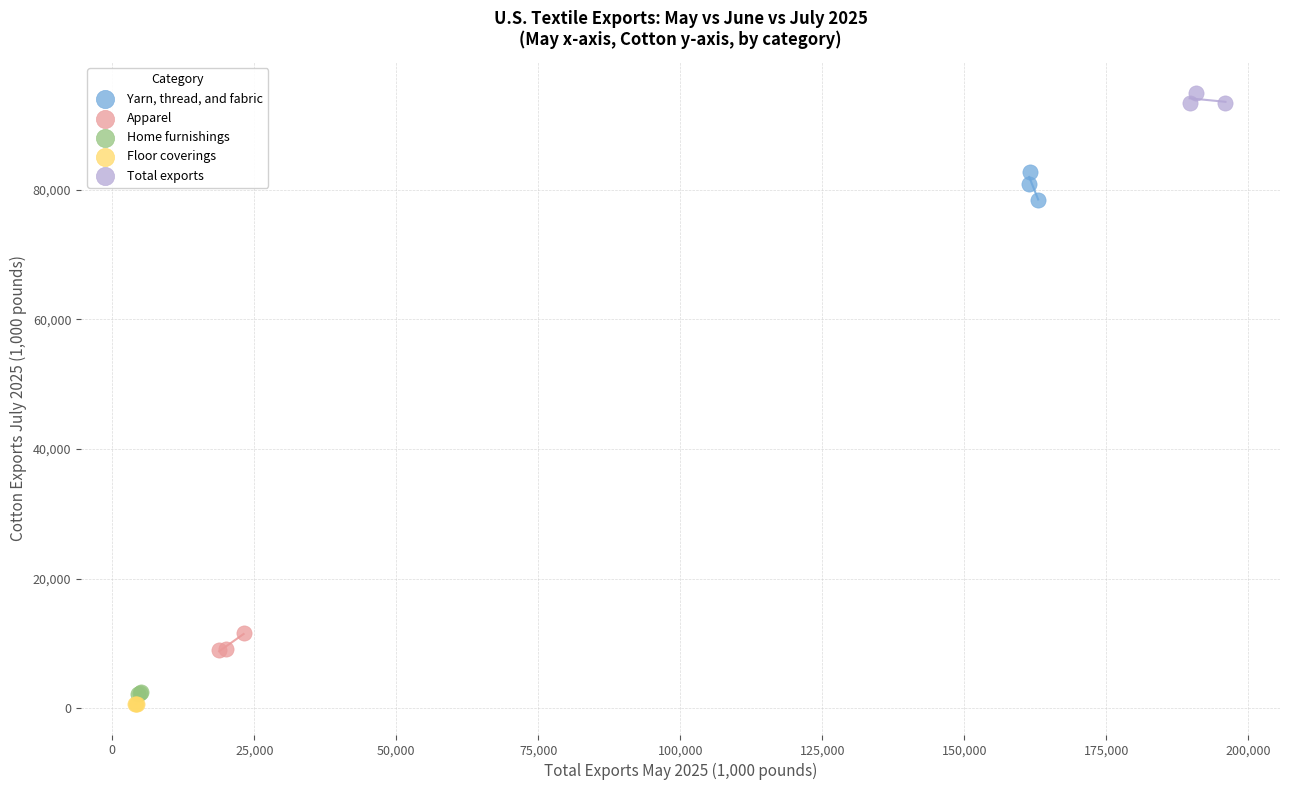

Which series contains the highest Y value?

Total exports